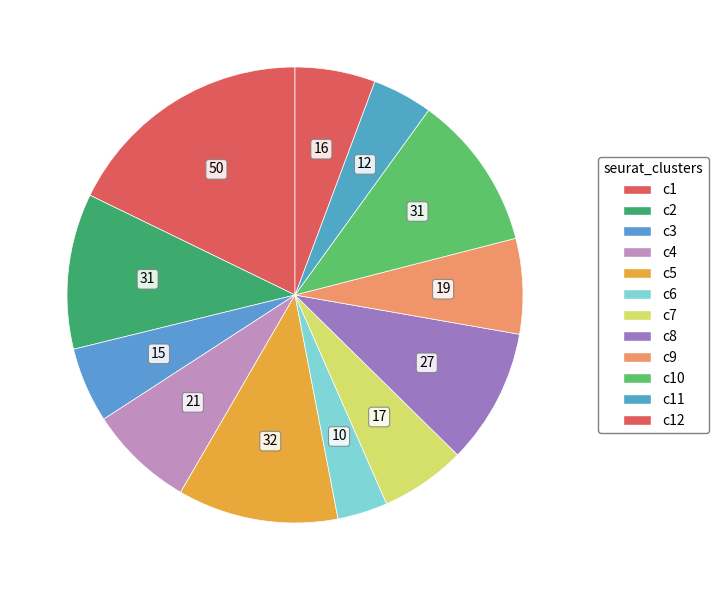

How many segments does this pie chart have?

12